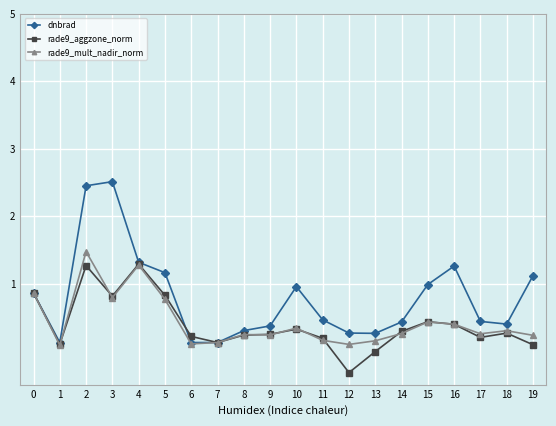

What is the value of the dnbrad point at the 6th from the left?

1.2